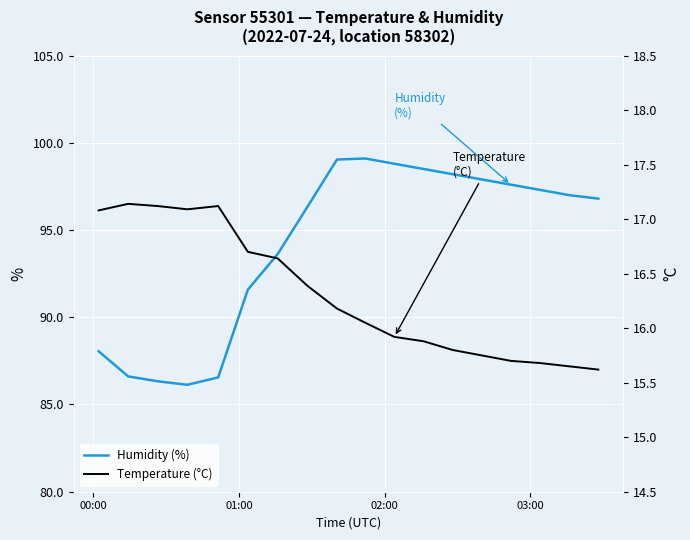

Which series has the largest range (max minus min)?

Humidity (%)